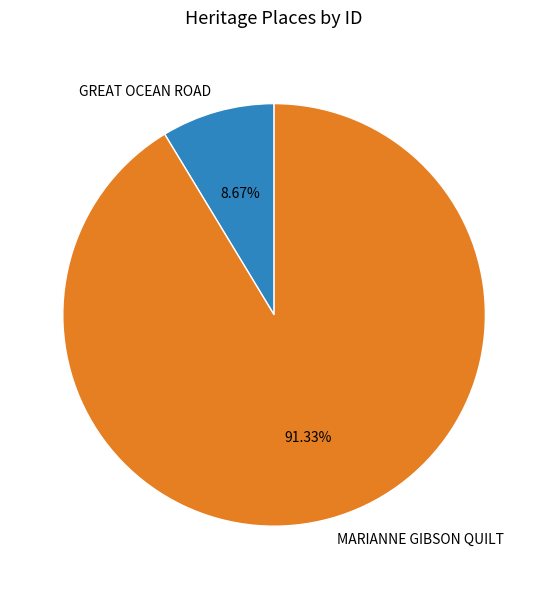

Count the number of slices in the pie.

2